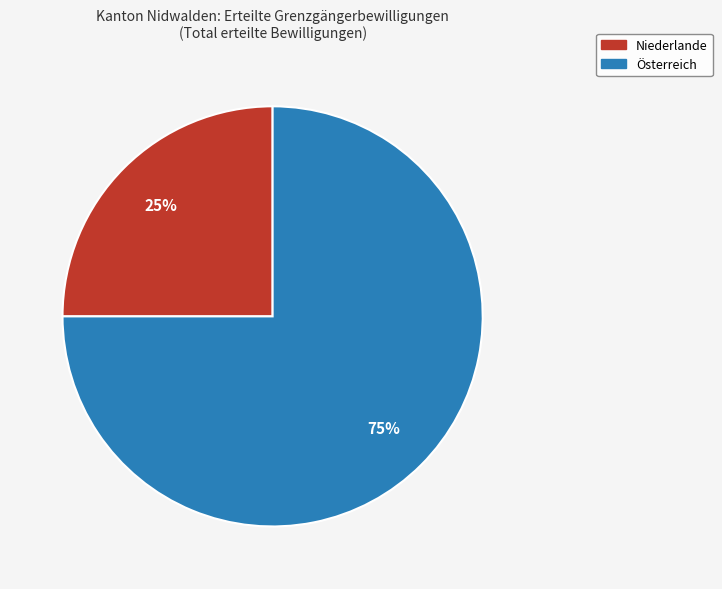

What is the smallest slice in the pie chart?

Niederlande